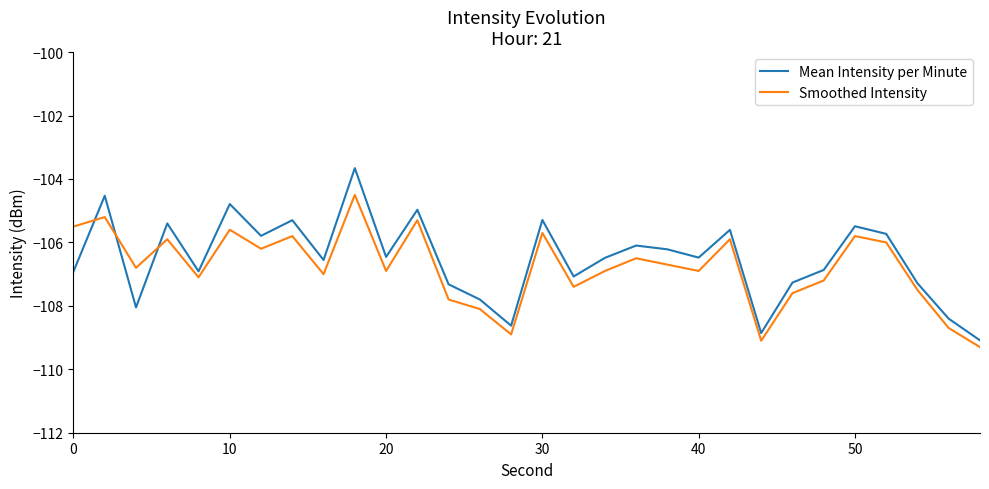

Which series has the widest spread of values?

Mean Intensity per Minute